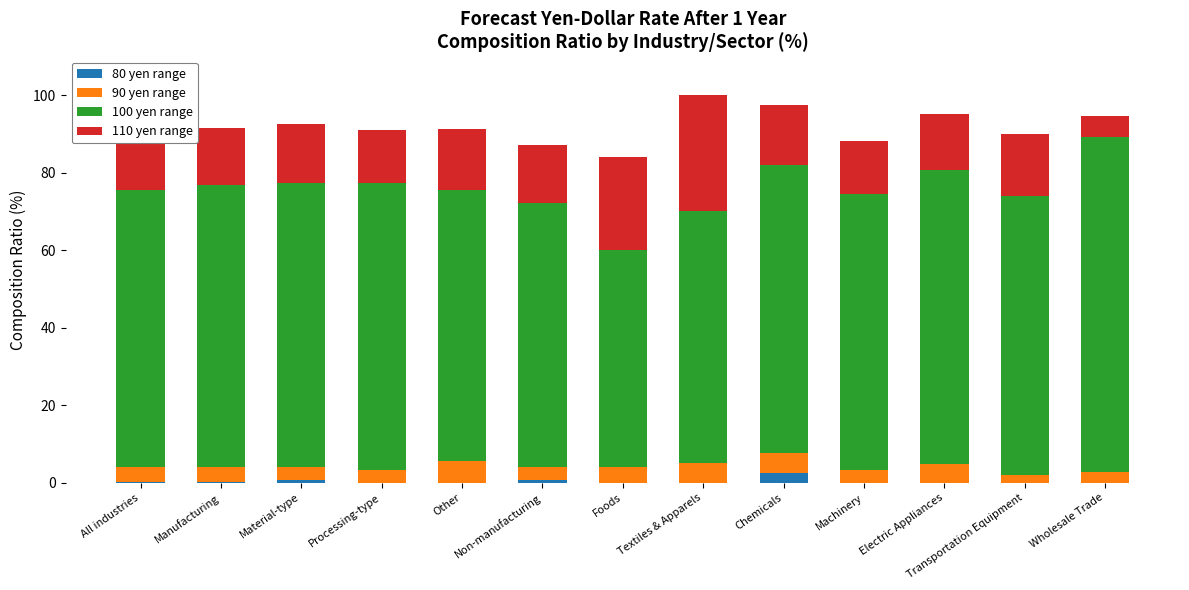

What is the total value across all series at Processing-type?

91.1